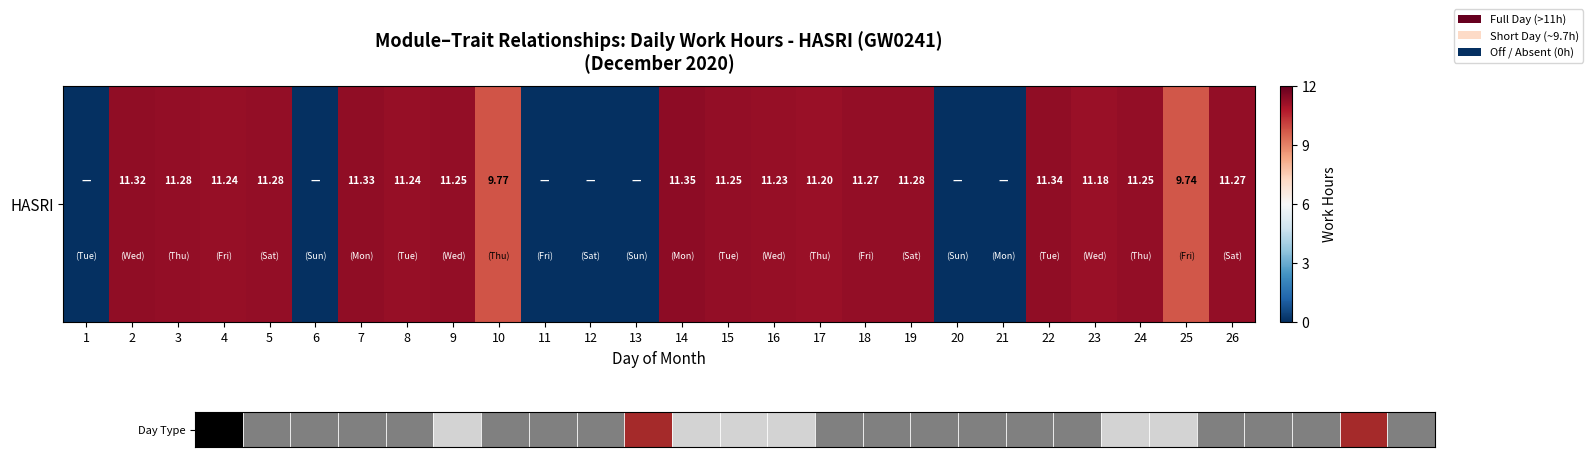

Reading left to right, transcribe all the data shown in this chart.

1=0.0	2=11.3	3=11.3	4=11.2	5=11.3	6=0.0	7=11.3	8=11.2	9=11.2	10=9.8	11=0.0	12=0.0	13=0.0	14=11.3	15=11.2	16=11.2	17=11.2	18=11.3	19=11.3	20=0.0	21=0.0	22=11.3	23=11.2	24=11.2	25=9.7	26=11.3